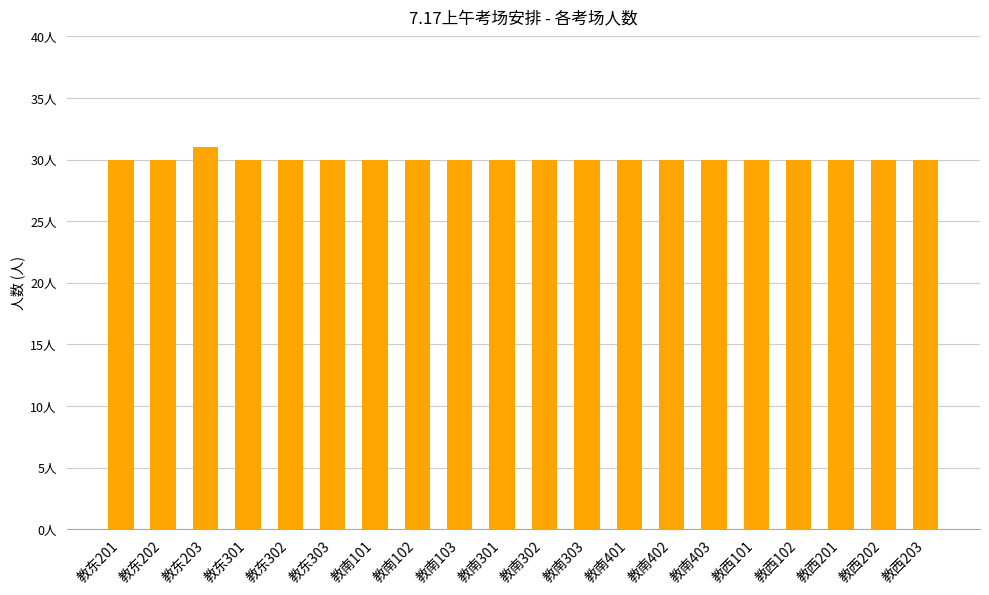

Does the chart contain any negative values?

No